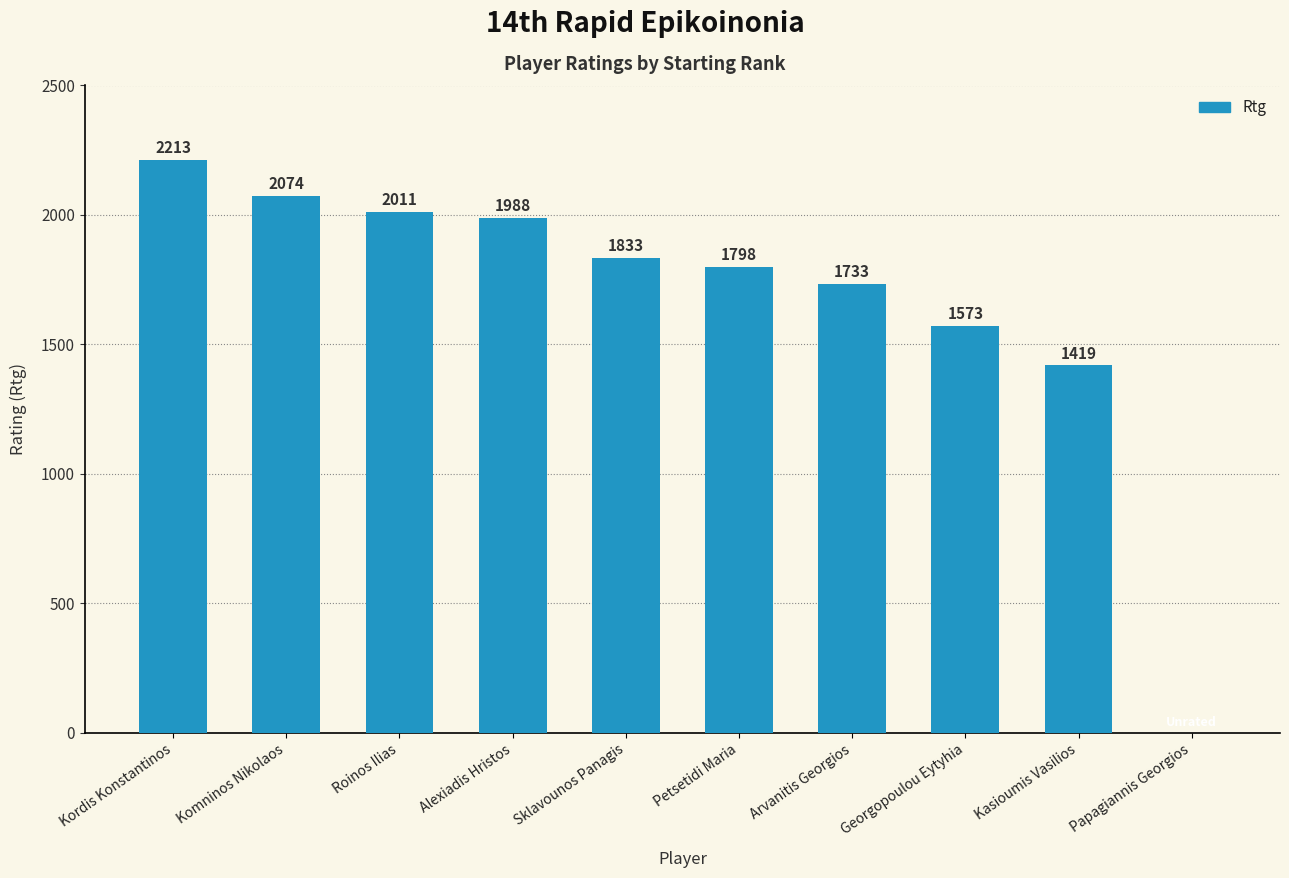

What is the greatest value displayed?

2213